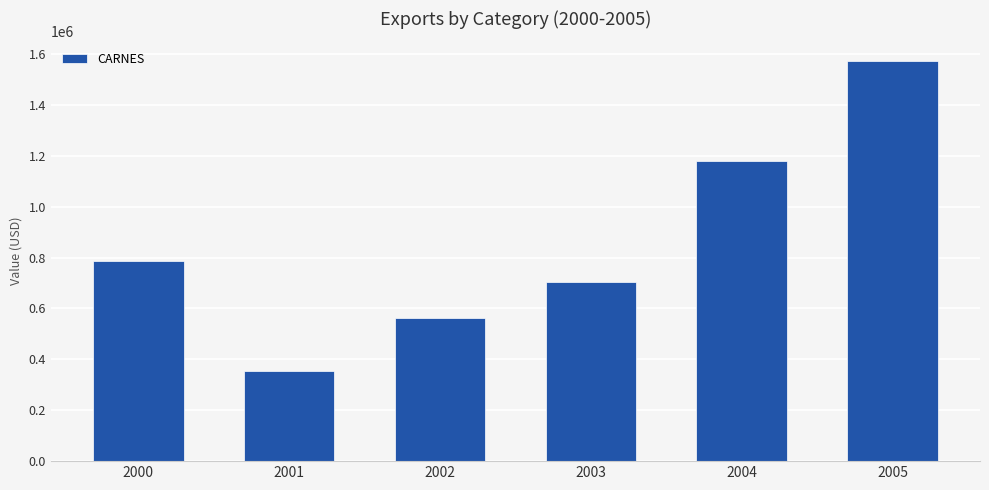

What is the greatest value displayed?

1571505.3